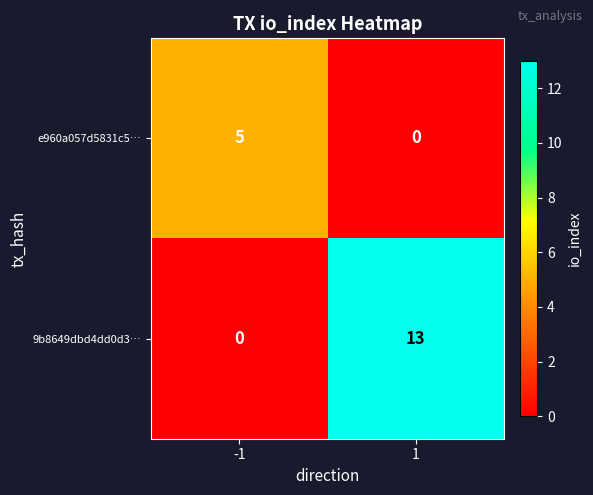

True or false: 9b8649dbd4dd0d3… has a value of 13 at 1.

True